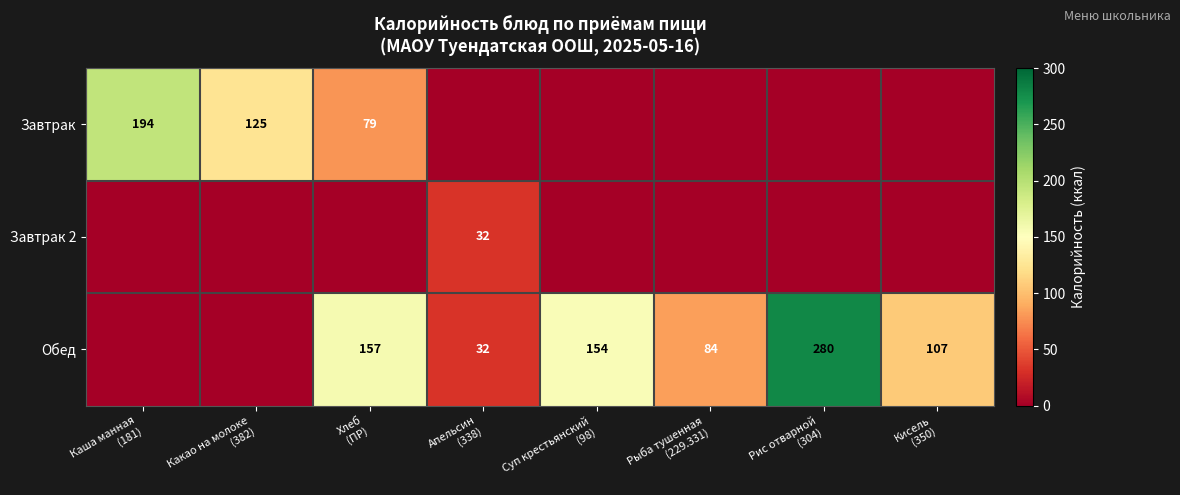

Which series changed the most between Каша манная (181) and Апельсин (338)?

Завтрак